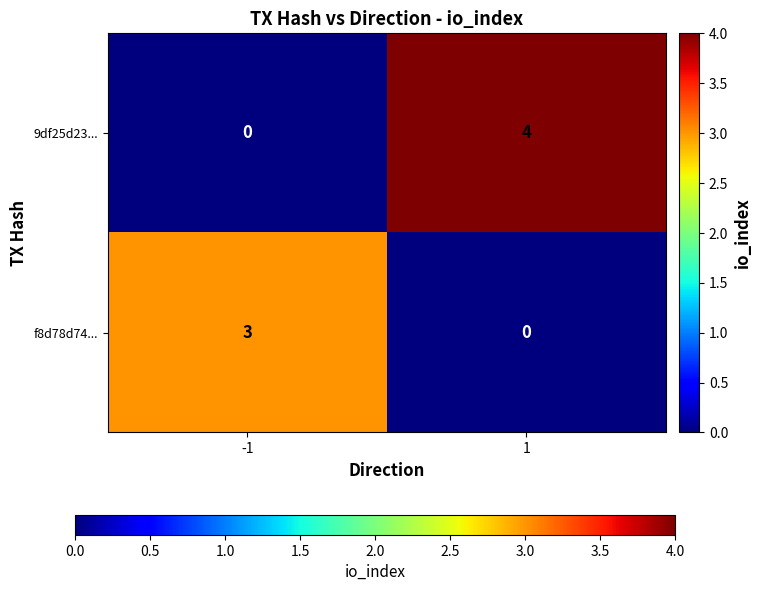

What is the difference between the highest and lowest values at -1?

3